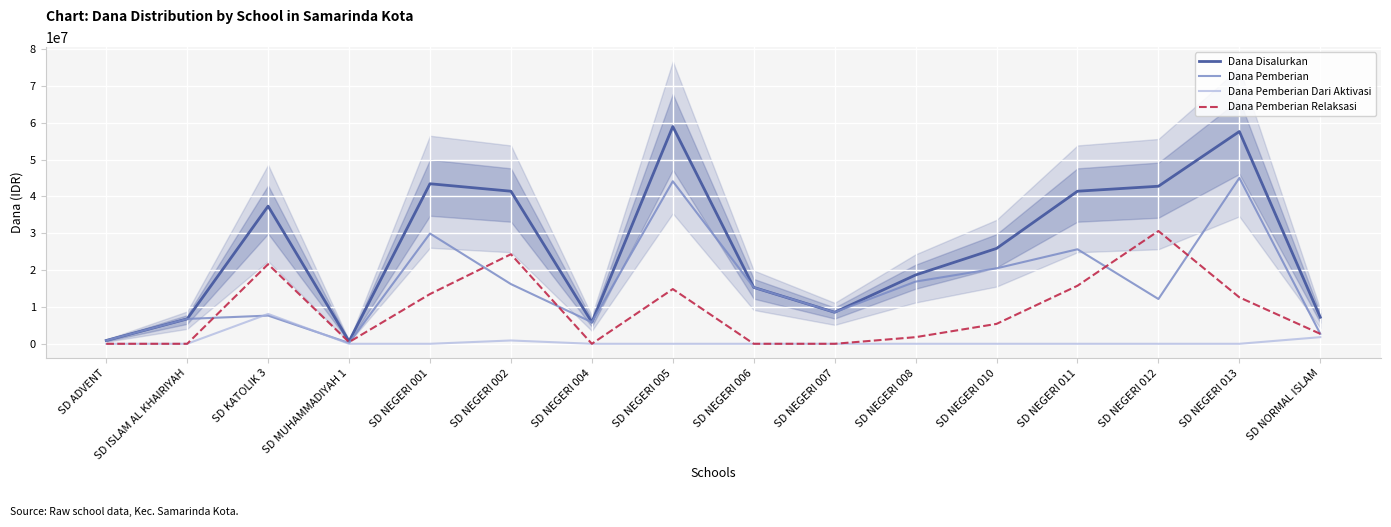

The Dana Pemberian series shows 900000 at SD ADVENT. True or false?

True